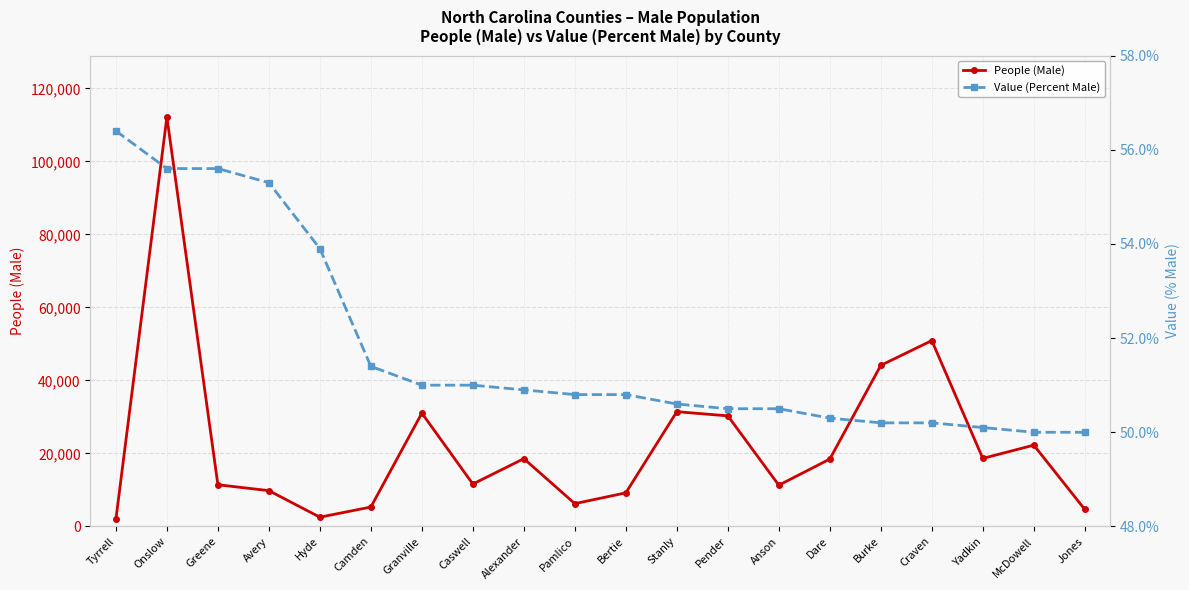

What is the sum of all Value (Percent Male) values?

1035.1